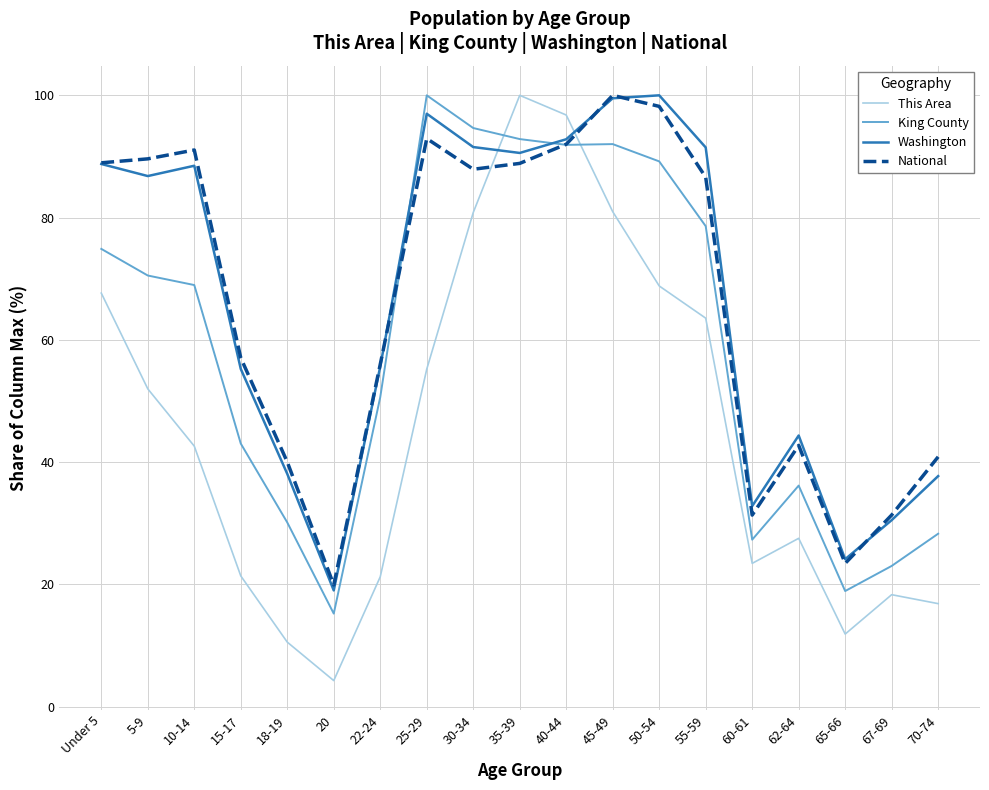

Is this an area chart (filled region under the line)?

No